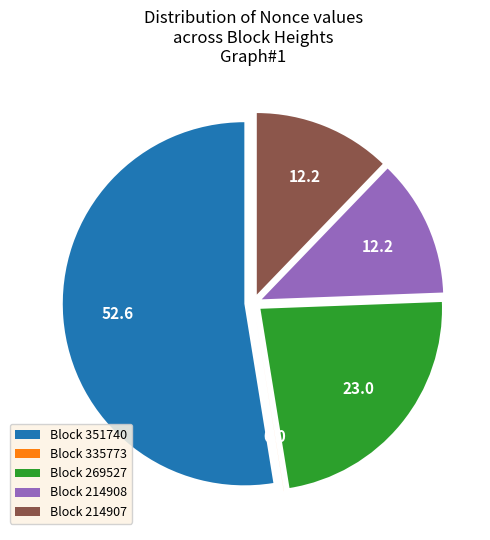

What is the ratio of the value at Block 214907 to the value at Block 269527?

0.5